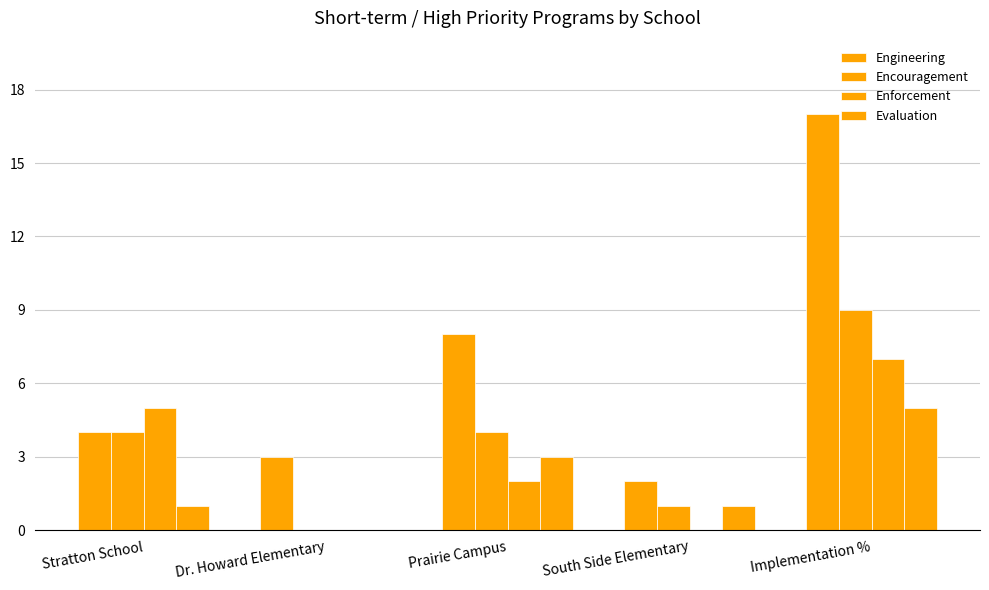

Rank the categories by Engineering value from highest to lowest.

Implementation %, Prairie Campus, Stratton School, Dr. Howard Elementary, South Side Elementary